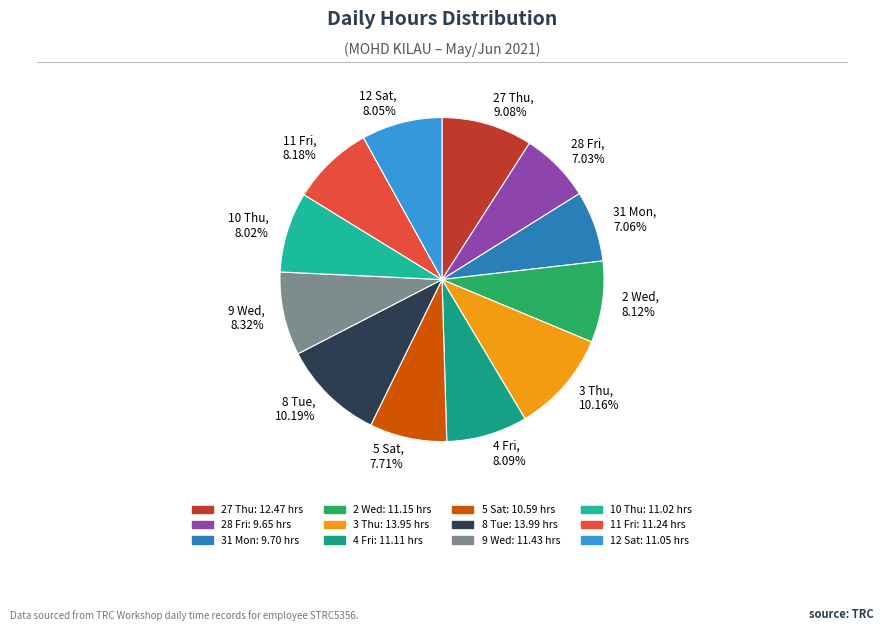

To the nearest percent, what percentage of the pie is 28 Fri?

7%